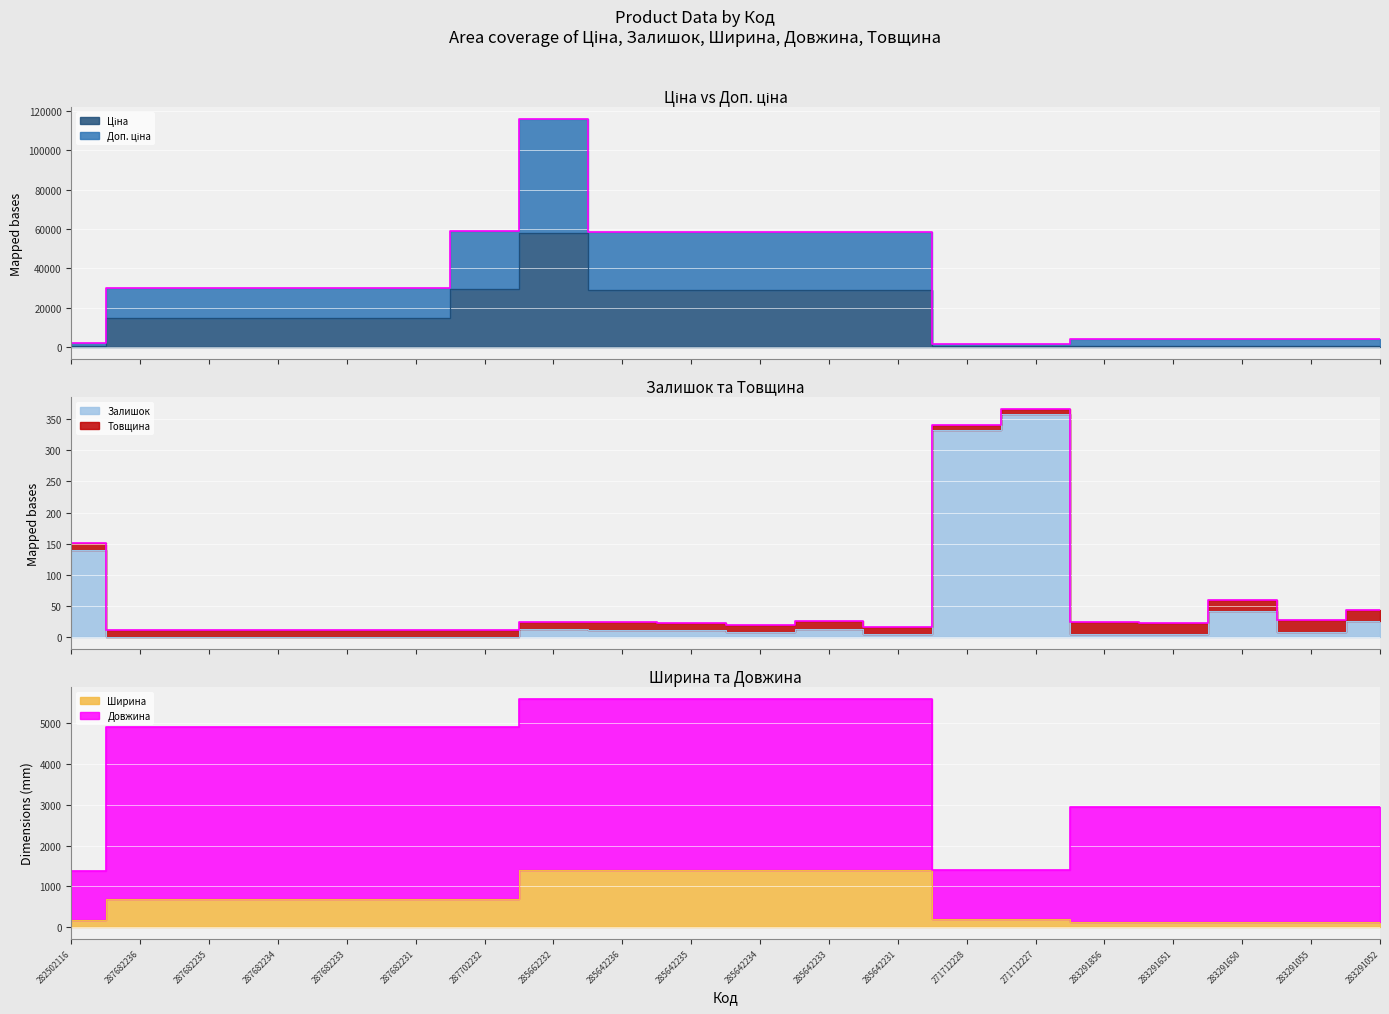

Between 283291055 and 285642231, which is larger?

285642231